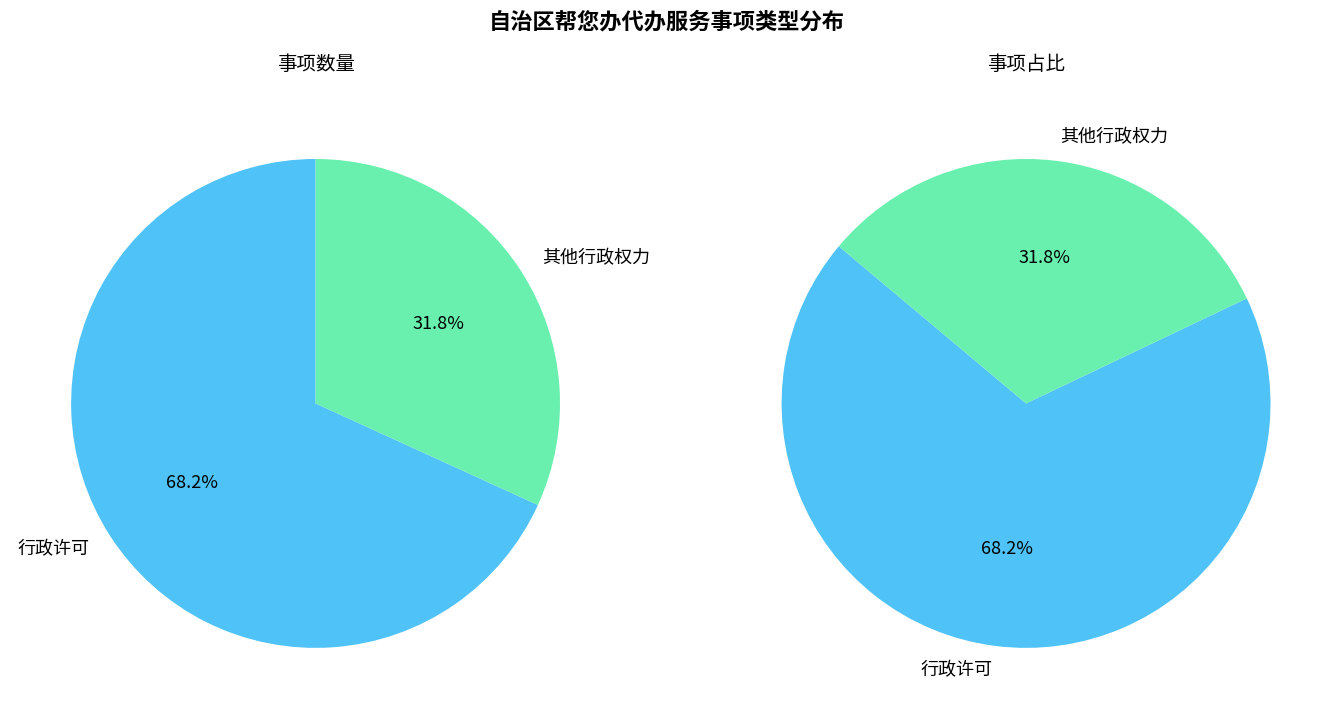

Which has a higher value, 其他行政权力 or 行政许可?

行政许可